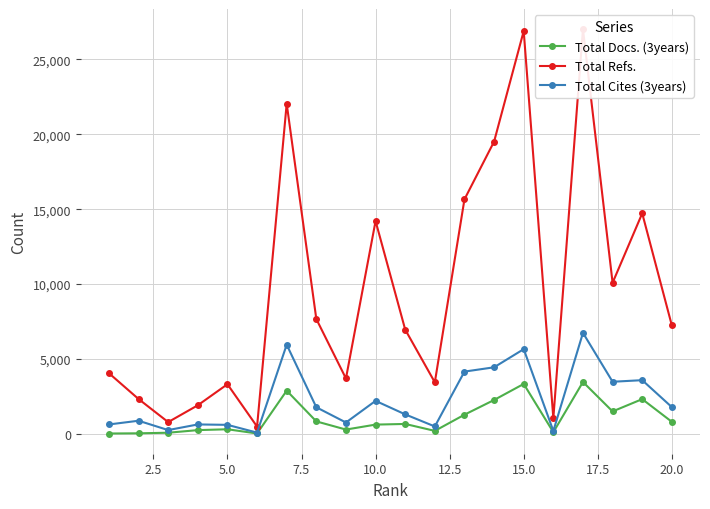

The Total Docs. (3years) series shows 429 at 20.0. True or false?

False